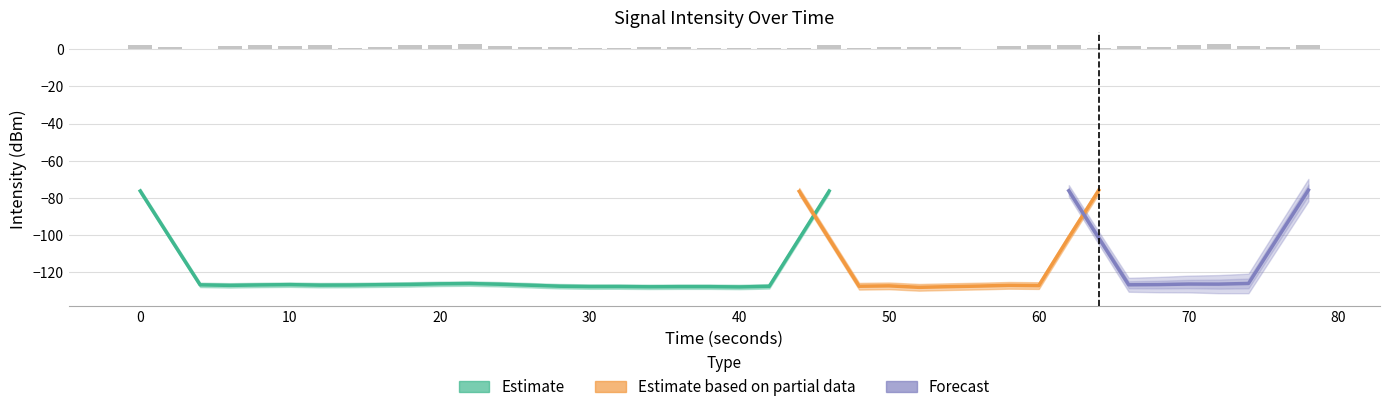

Are the bars horizontal?

No